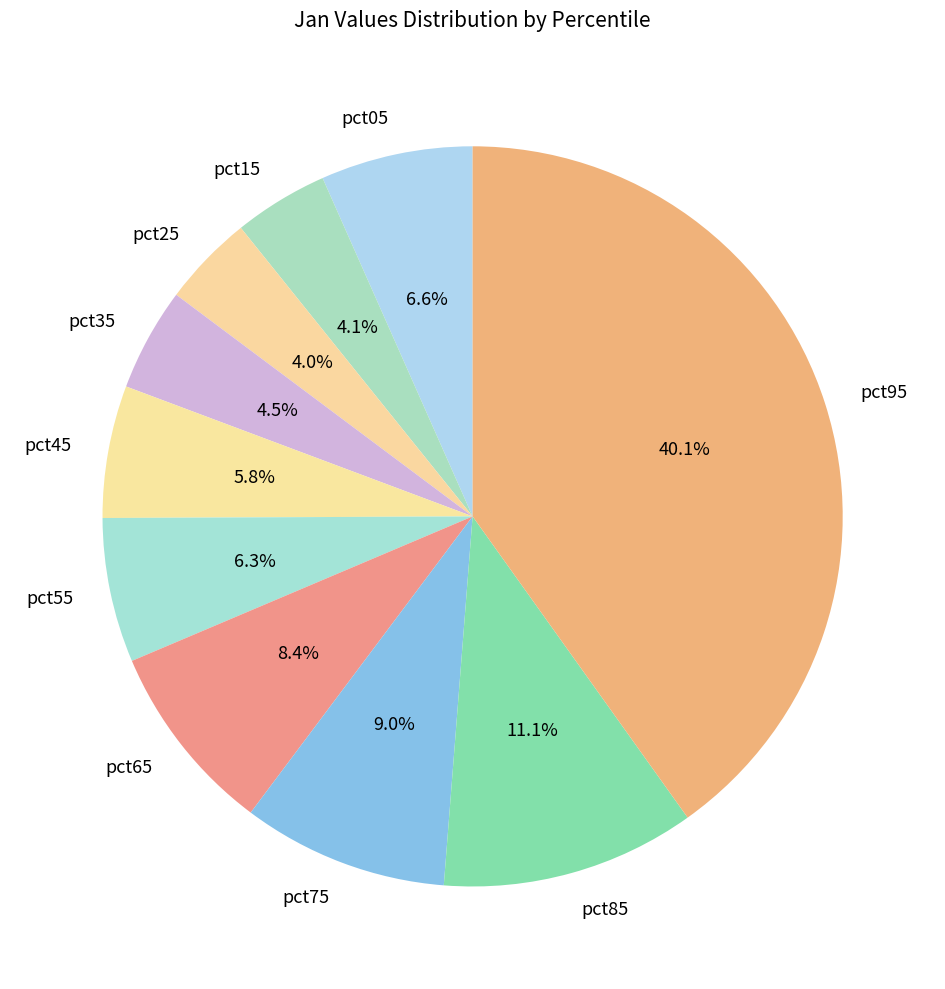

What portion of the pie excludes pct25?

96.0%